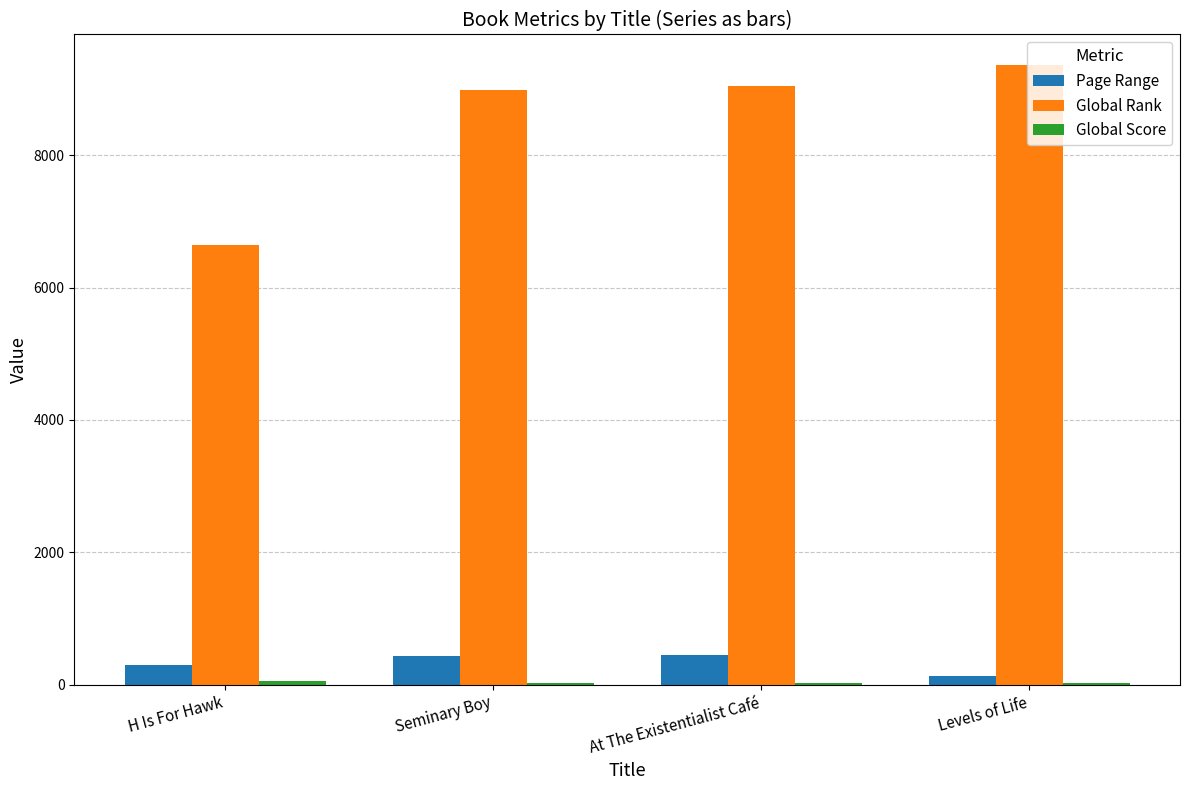

Which series has the largest total across all categories?

Global Rank